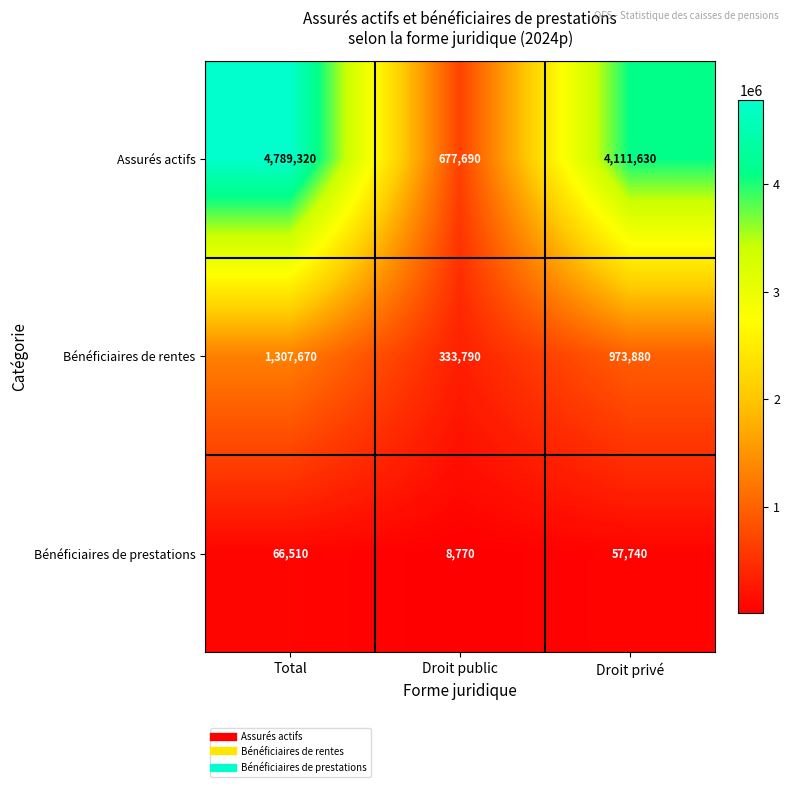

Reading right to left, list all the values displayed in this chart.

Assurés actifs: Droit privé=4111630	Droit public=677690	Total=4789320
Bénéficiaires de rentes: Droit privé=973880	Droit public=333790	Total=1307670
Bénéficiaires de prestations: Droit privé=57740	Droit public=8770	Total=66510